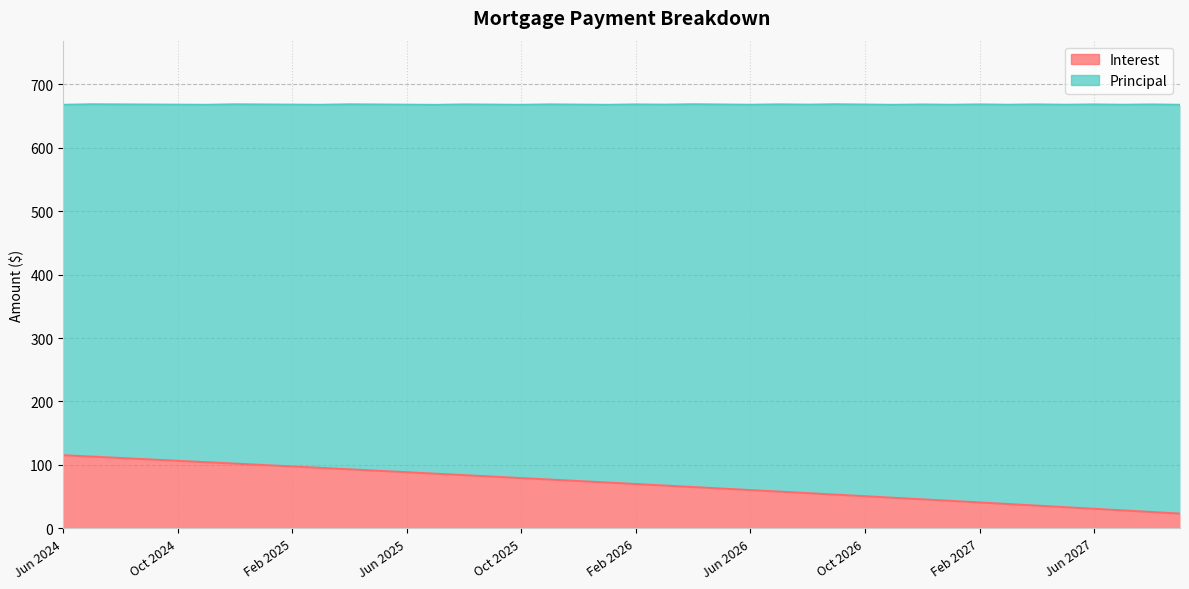

Reading left to right, extract all data points from this chart.

115.3	113.2	111.0	108.8	106.5	104.3	102.1	99.8	97.6	95.3	93.1	90.8	88.5	86.2	83.9	81.6	79.3	77.0	74.6	72.3	69.9	67.6	65.2	62.8	60.4	58.0	55.6	53.2	50.7	48.3	45.8	43.4	40.9	38.4	35.9	33.4	30.9	28.4	25.9	23.3